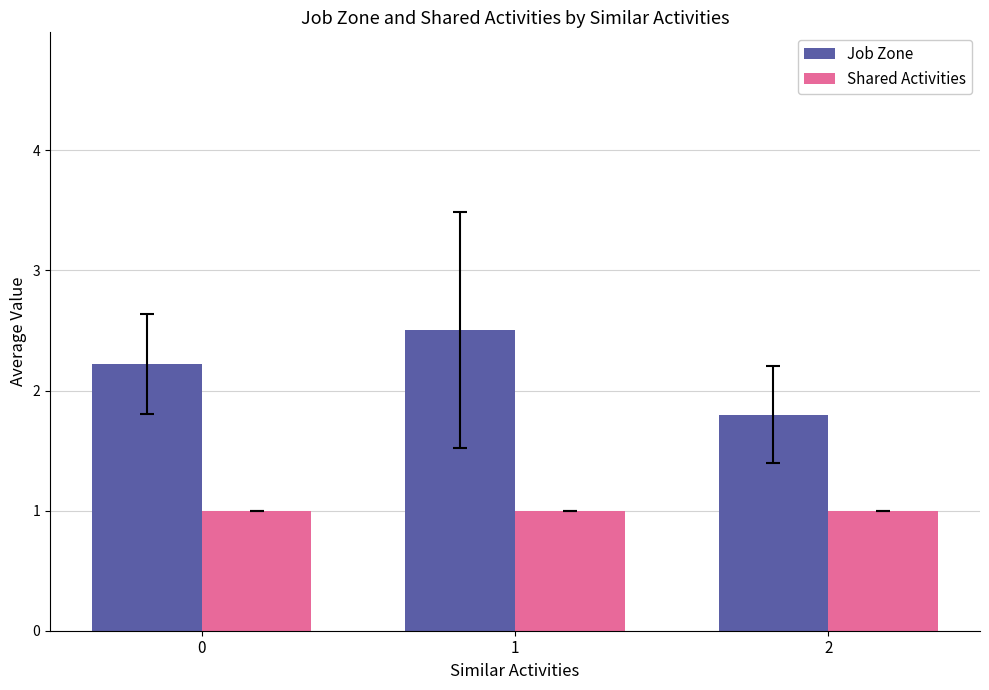

What is the value of the Shared Activities bar at the 1st from the left?

1.0